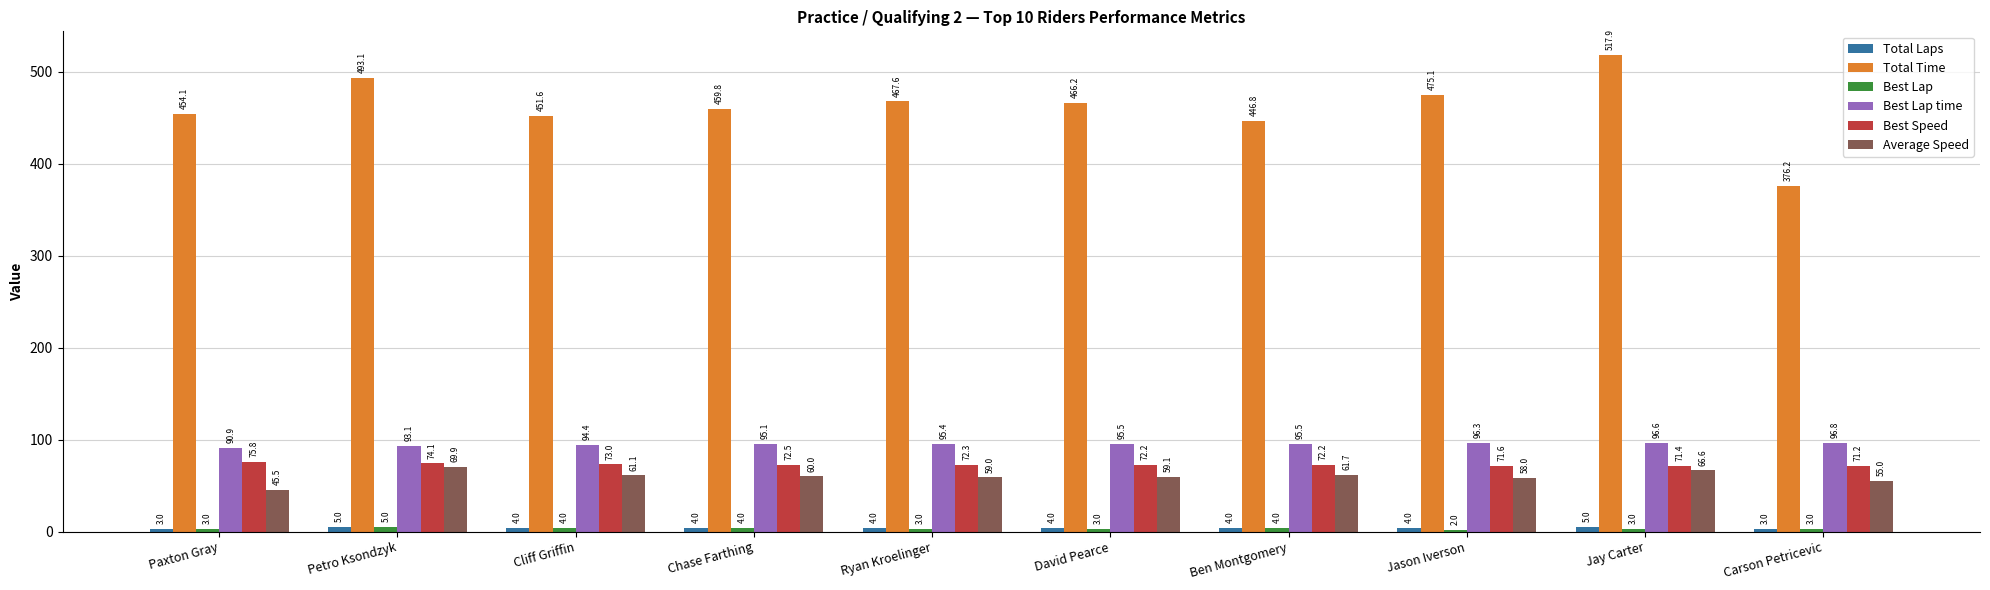

What is the average value of the Best Speed series?

72.6